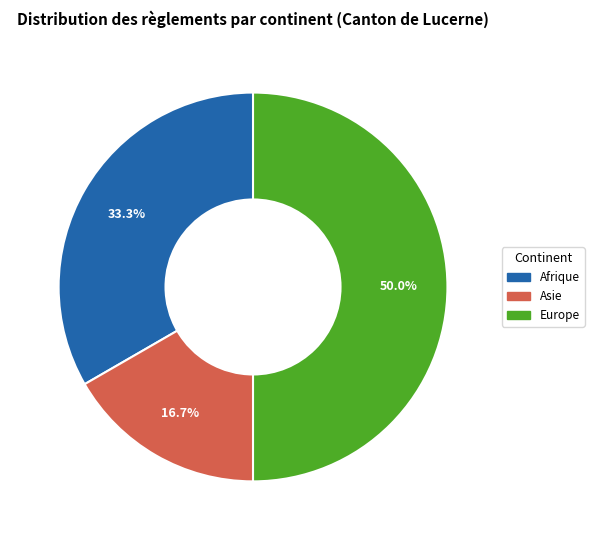

To the nearest percent, what is the combined percentage of Europe and Afrique?

83%